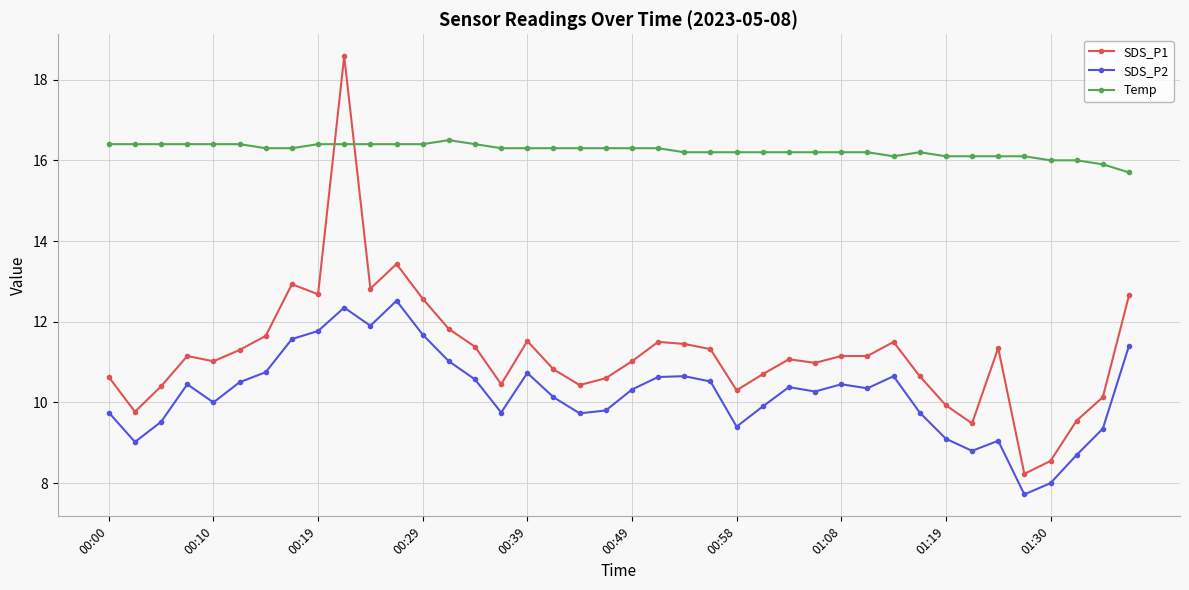

What are all the series names shown in the legend?

SDS_P1, SDS_P2, Temp